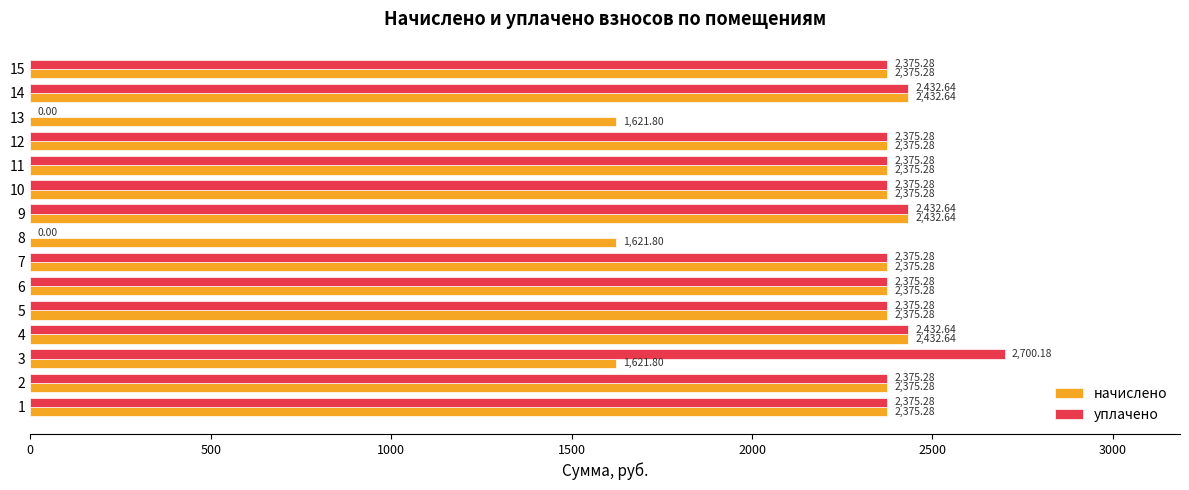

Count the number of categories in the chart.

15